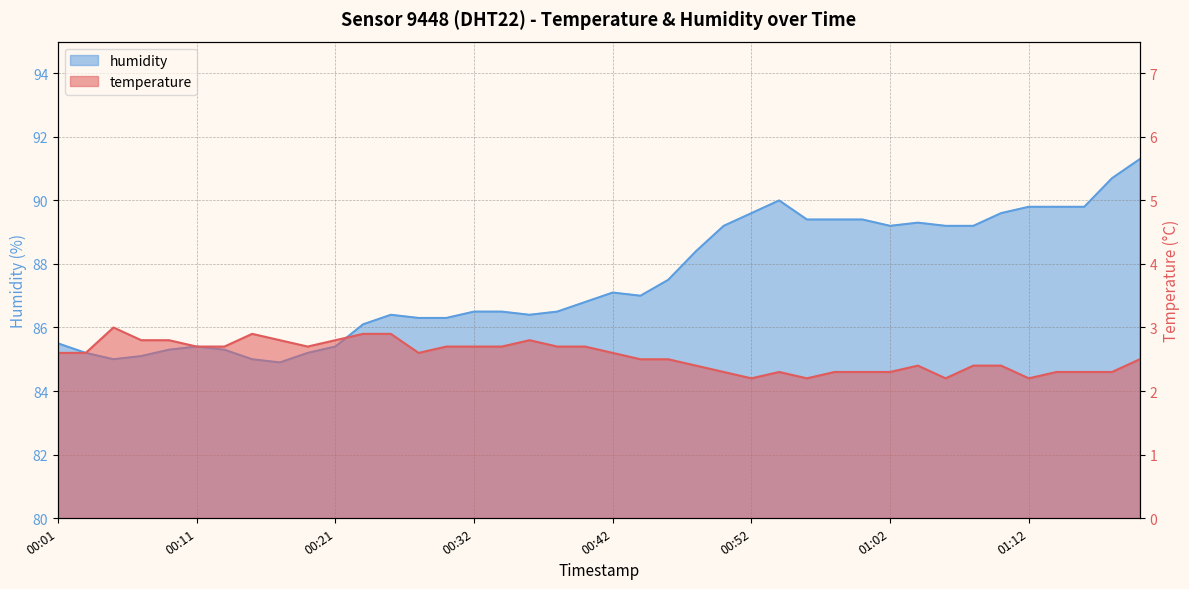

True or false: temperature has more than 0 points higher than both neighbors.

True